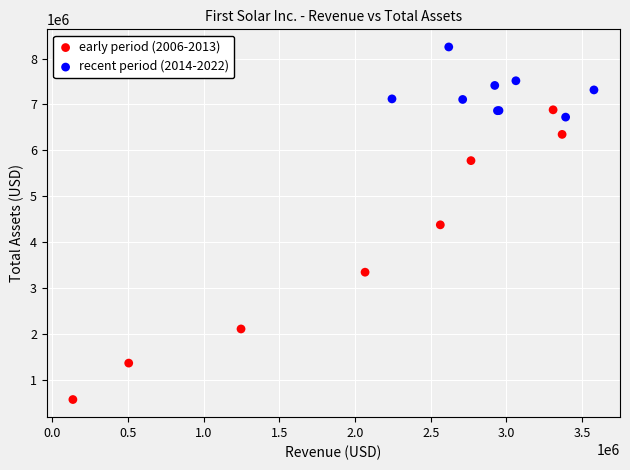

Which series reaches the maximum Y coordinate?

recent period (2014-2022)